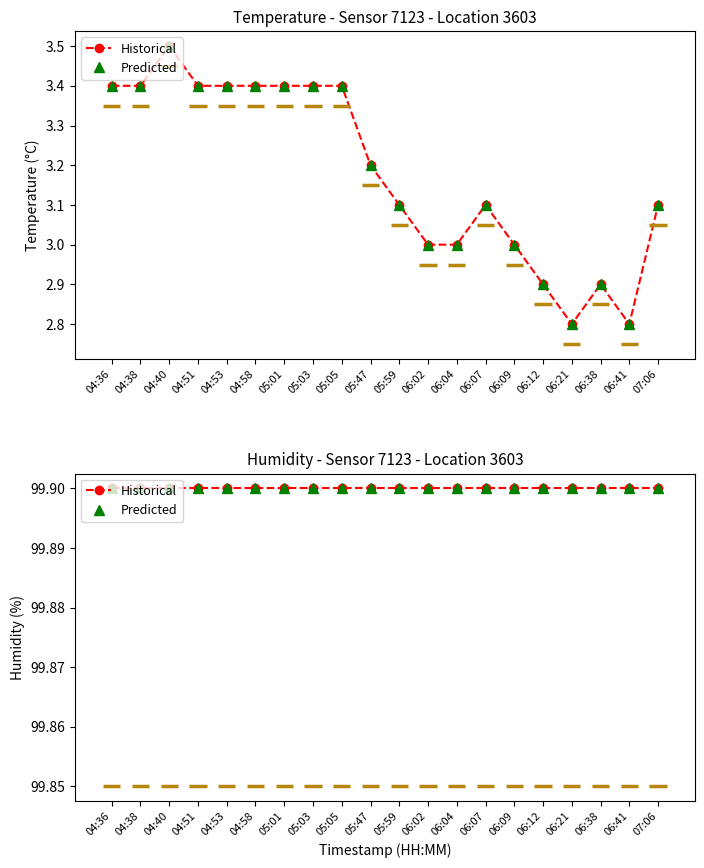

At which label is the value closest to 3?

06:02